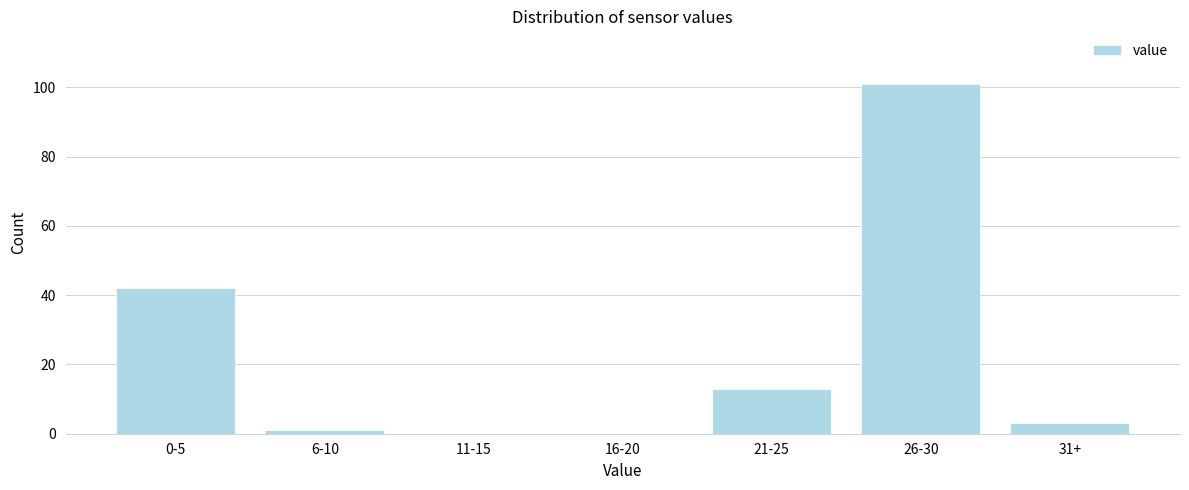

Reading left to right, extract all data points from this chart.

0-5=42	6-10=1	11-15=0	16-20=0	21-25=13	26-30=101	31+=3